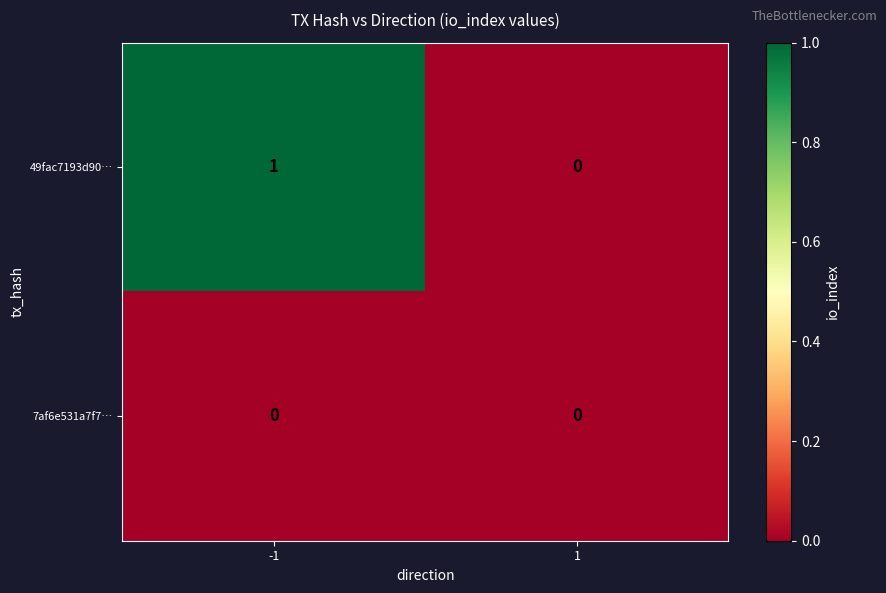

Between -1 and 1, which series saw the biggest shift?

49fac7193d90…